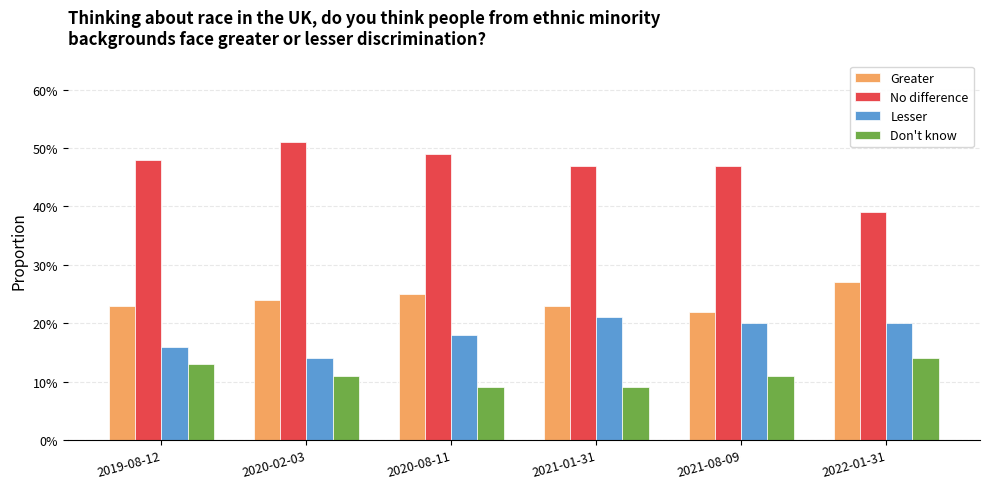

Are the bars grouped side by side (vs. stacked)?

Yes